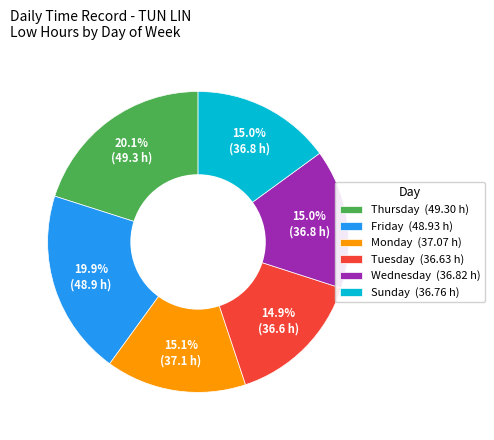

Is the sum of Friday (48.93 h) and Tuesday (36.63 h) greater than half?

No